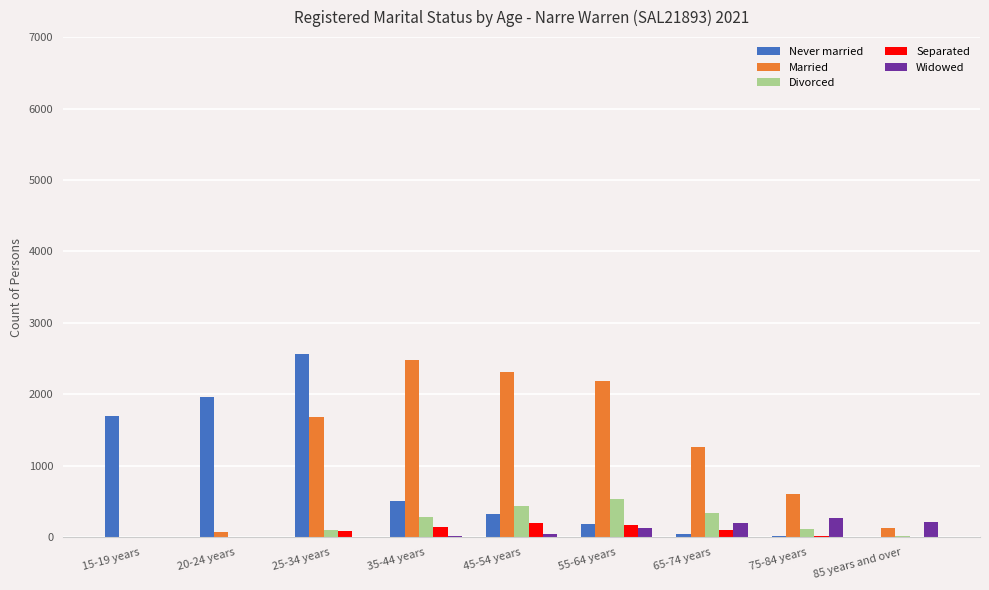

What are all the series names shown in the legend?

Never married, Married, Divorced, Separated, Widowed